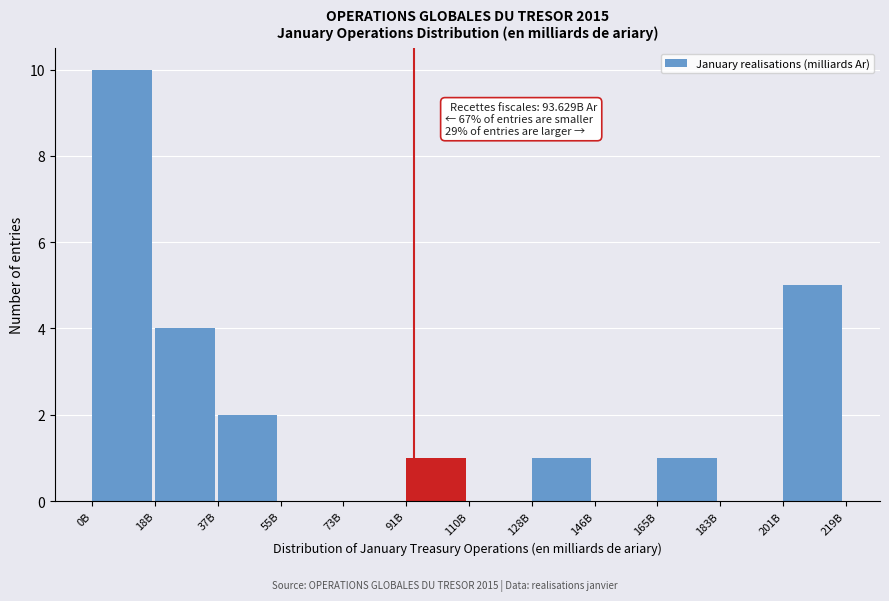

Reading left to right, what are all the values shown in this chart?

0B=10	18B=4	37B=2	55B=0	73B=0	91B=1	110B=0	128B=1	146B=0	165B=1	183B=0	201B=5